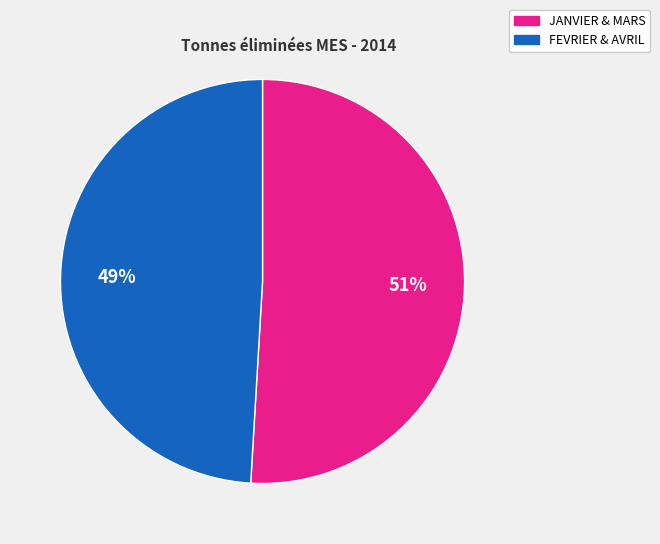

Count the number of slices in the pie.

2